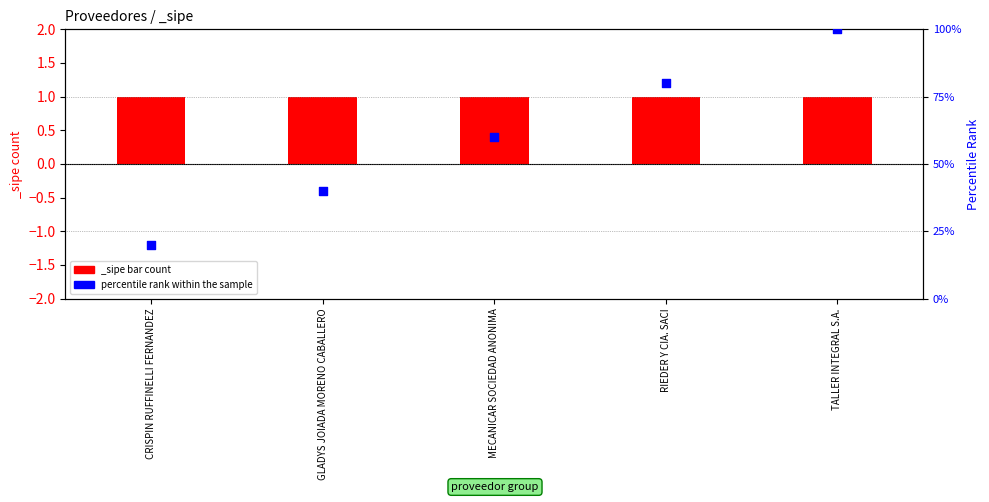

What is the change in value from CRISPIN RUFFINELLI FERNANDEZ to RIEDER Y CIA. SACI?

+60